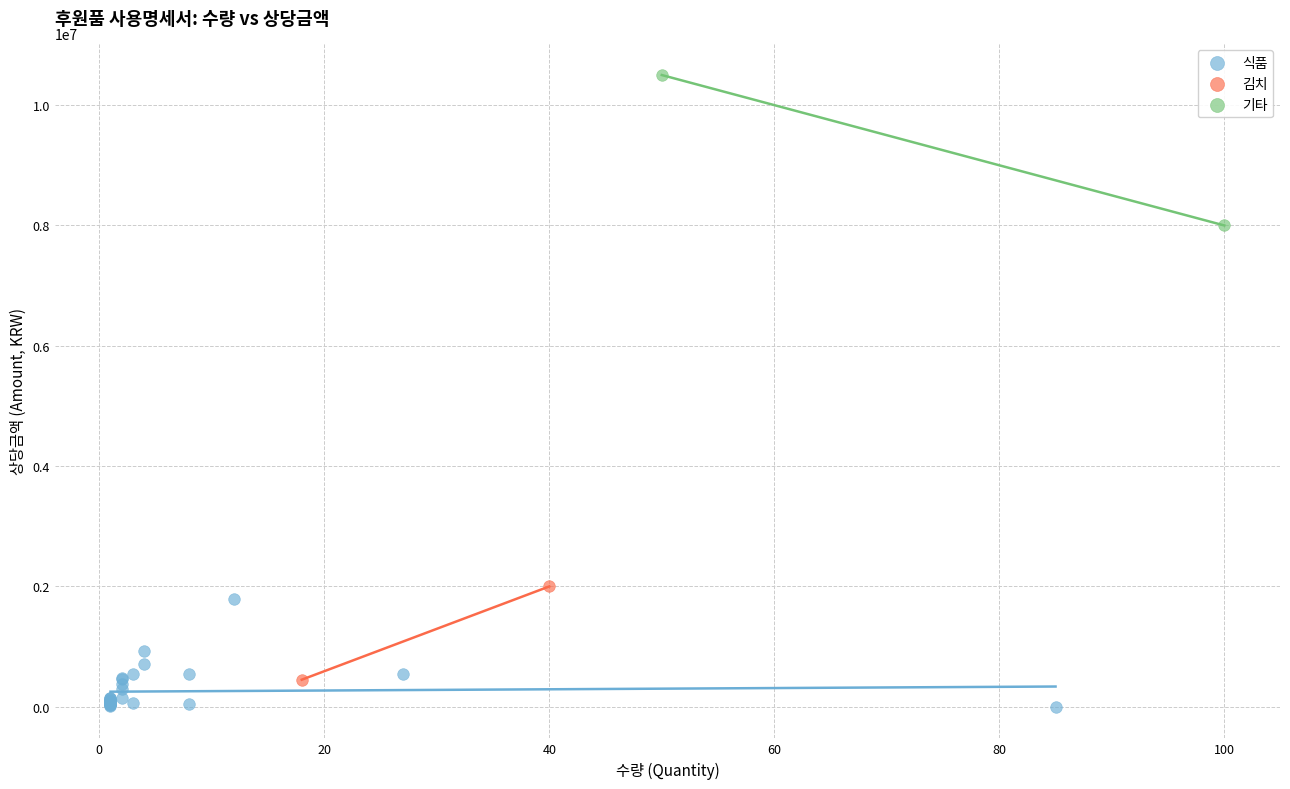

What are all the series names shown in the legend?

식품, 김치, 기타